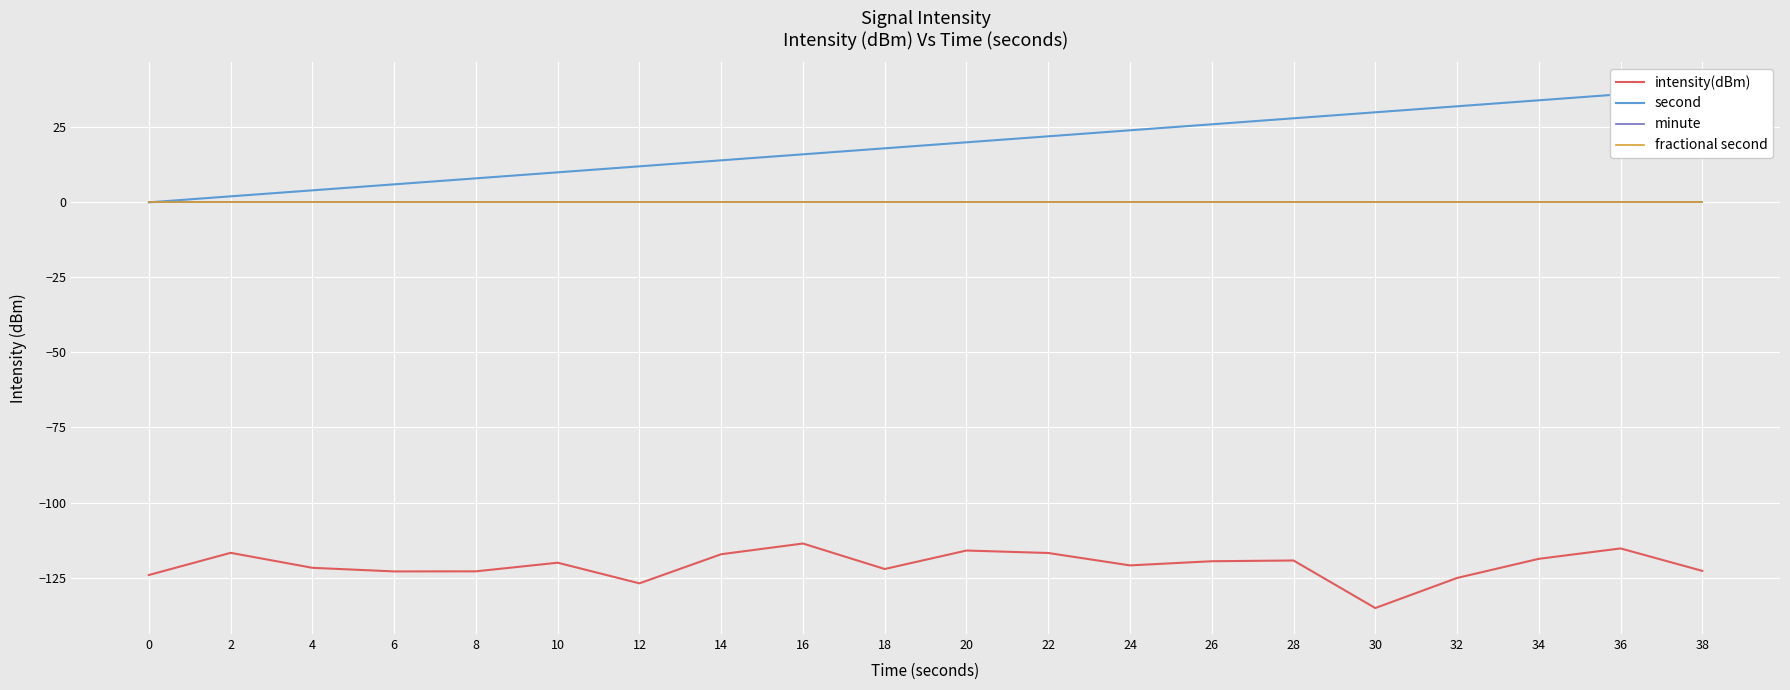

Where does the second series first go above 20?

22